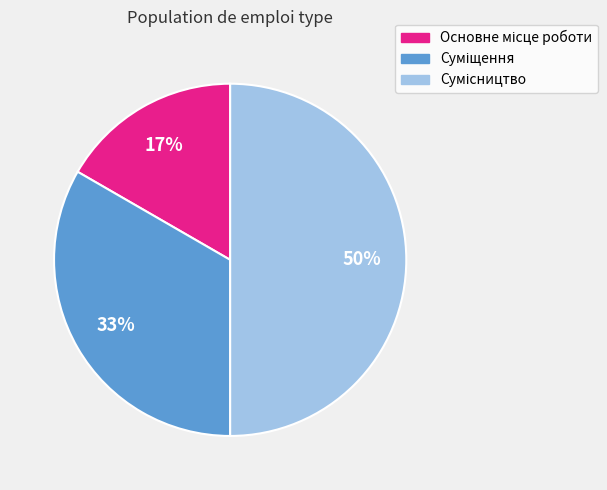

To the nearest percent, what is the difference between the largest and smallest slice percentages?

33%